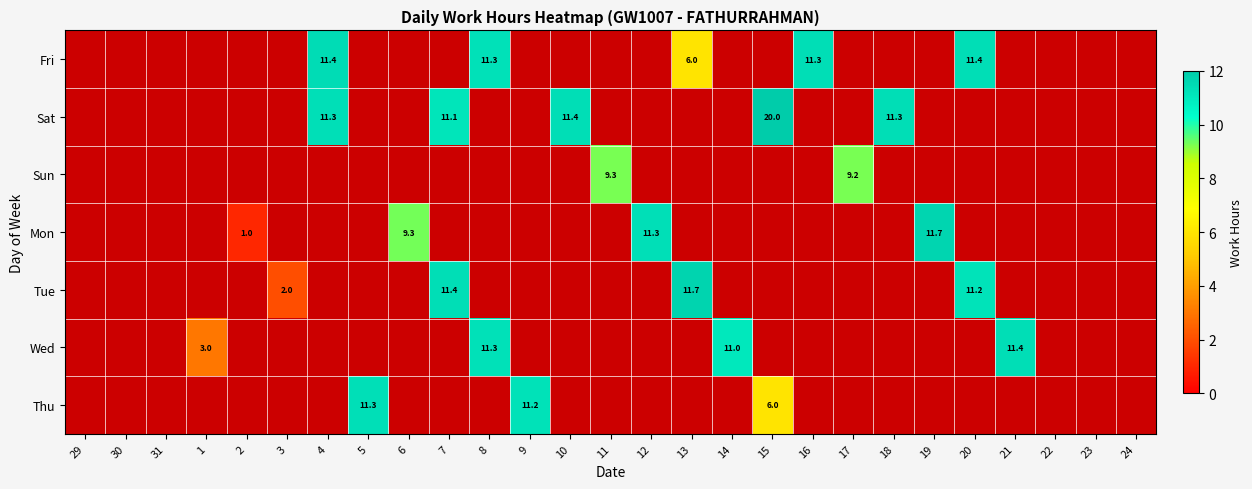

How many series are shown in this chart?

7